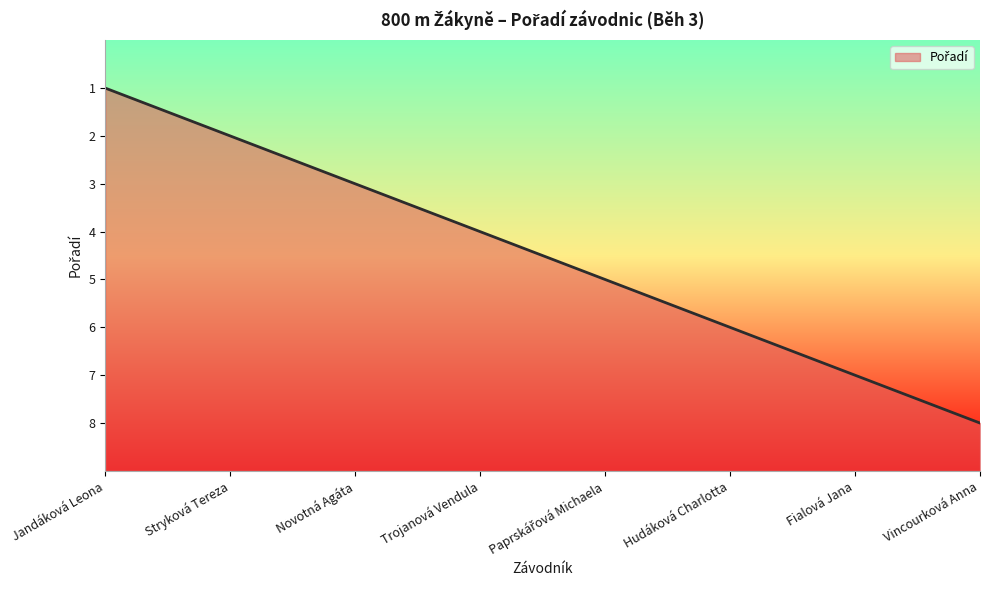

Is this an area chart (filled region under the line)?

Yes